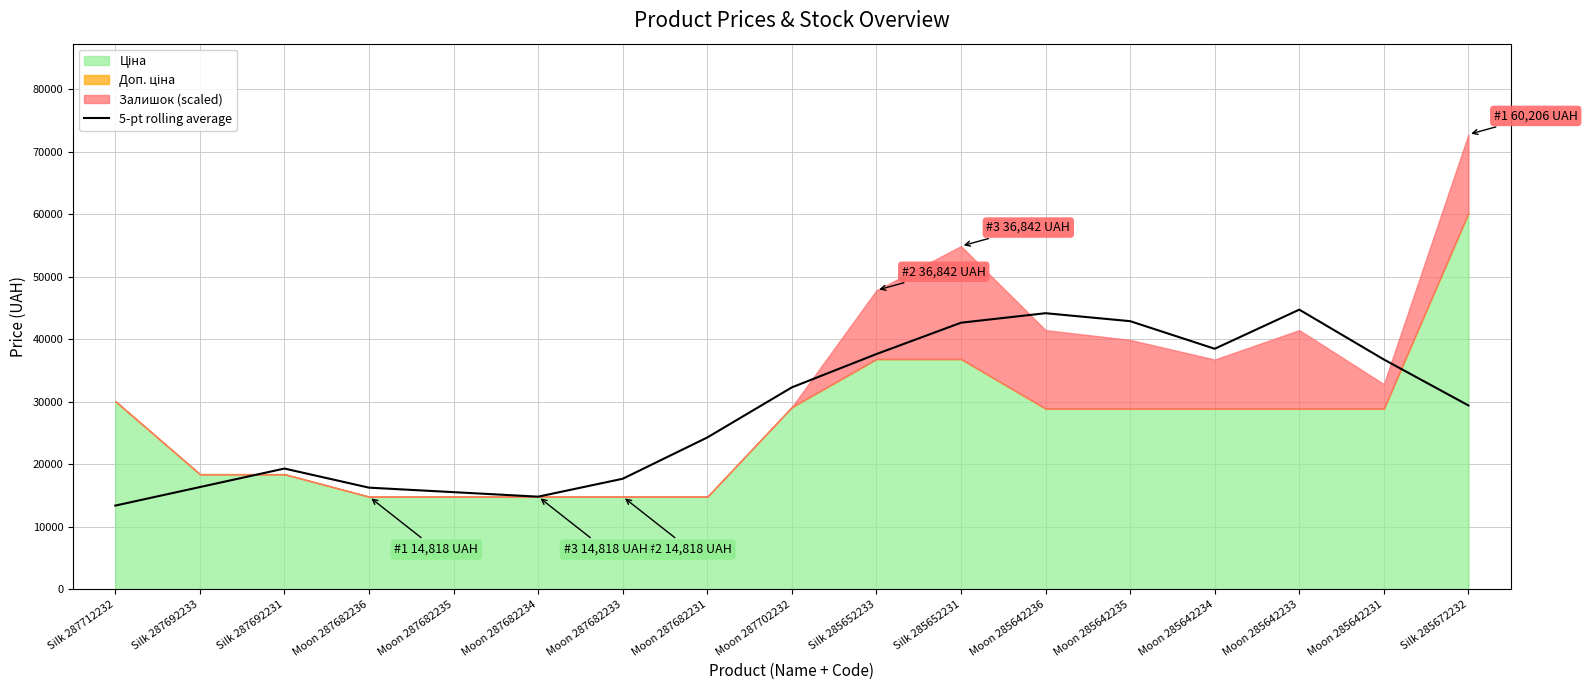

At which label is the value closest to 29065?

Silk 285672232